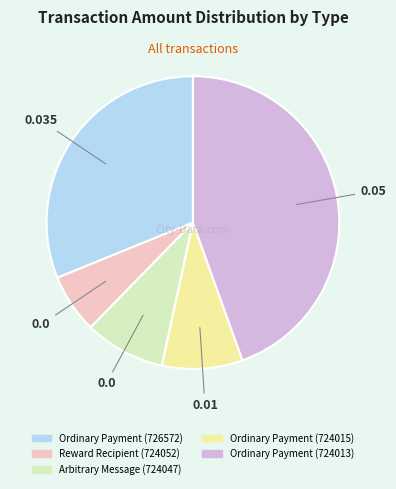

Combined, do Ordinary Payment (726572) and Ordinary Payment (724013) account for over 50%?

Yes